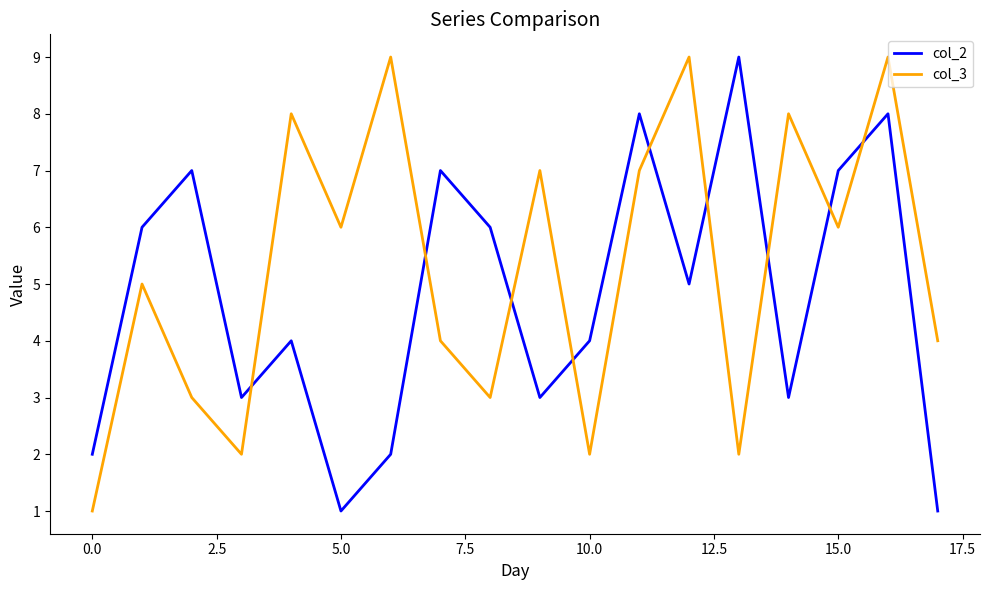

What is the greatest value displayed?

9